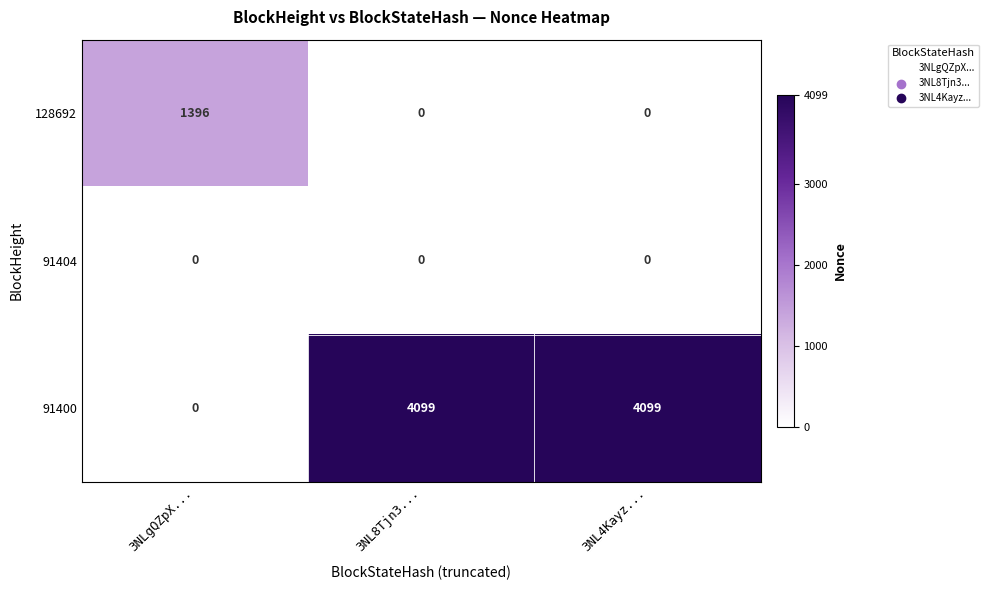

Reading right to left, list all the values displayed in this chart.

128692: 0	0	1396
91404: 0	0	0
91400: 4099	4099	0